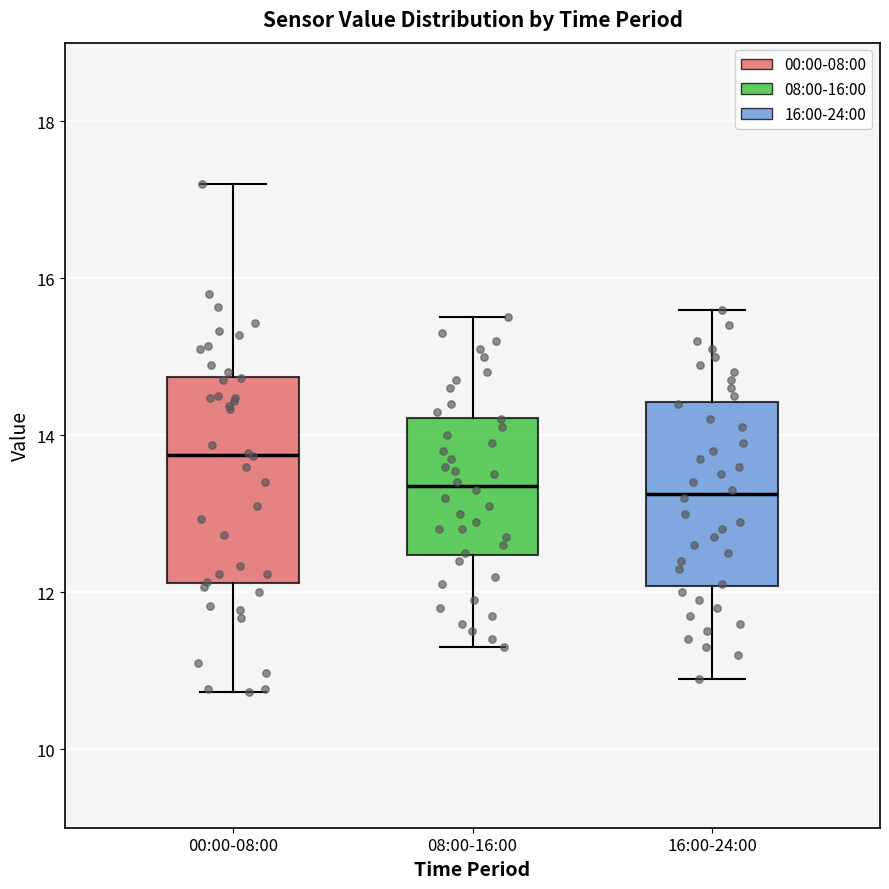

Reading left to right, transcribe this box plot: for each box, give where its median line is, the range the box spans, and where its two whiskers end, as read against the y-axis. The values are not printed on the chart, so give them approximately, as read against the axis.

00:00-08:00: median 13.8, box 12.2 to 14.8, whiskers 10.8 to 17.2
08:00-16:00: median 13.4, box 12.4 to 14.2, whiskers 11.4 to 15.6
16:00-24:00: median 13.2, box 12.0 to 14.4, whiskers 11.0 to 15.6